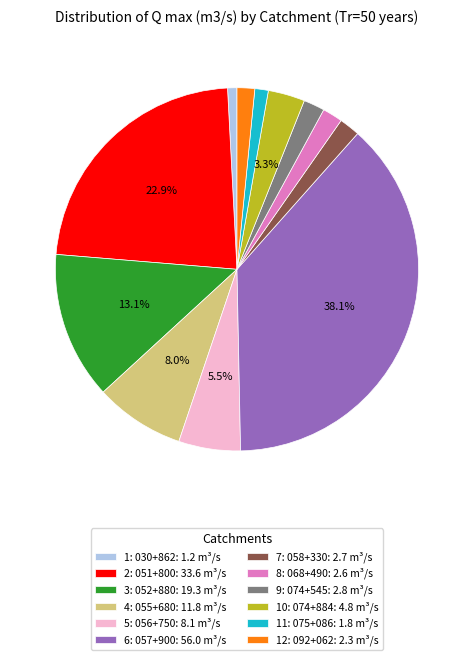

Do 7: 058+330 and 4: 055+680 together represent more than half of the pie?

No